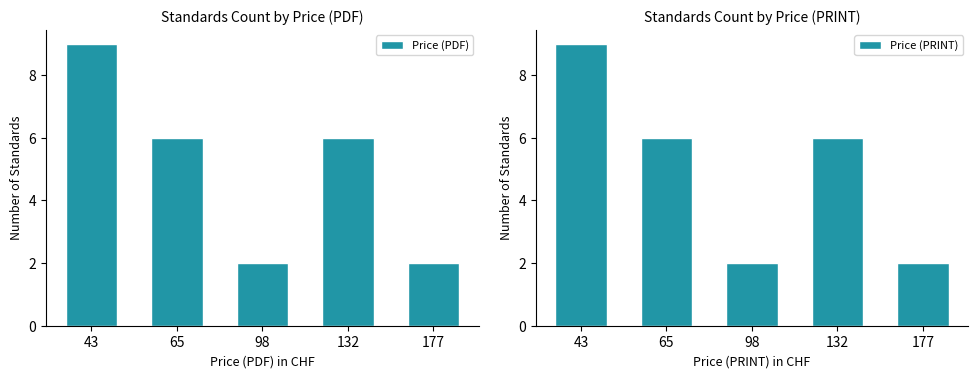

At how many categories does at least one series exceed 2?

3